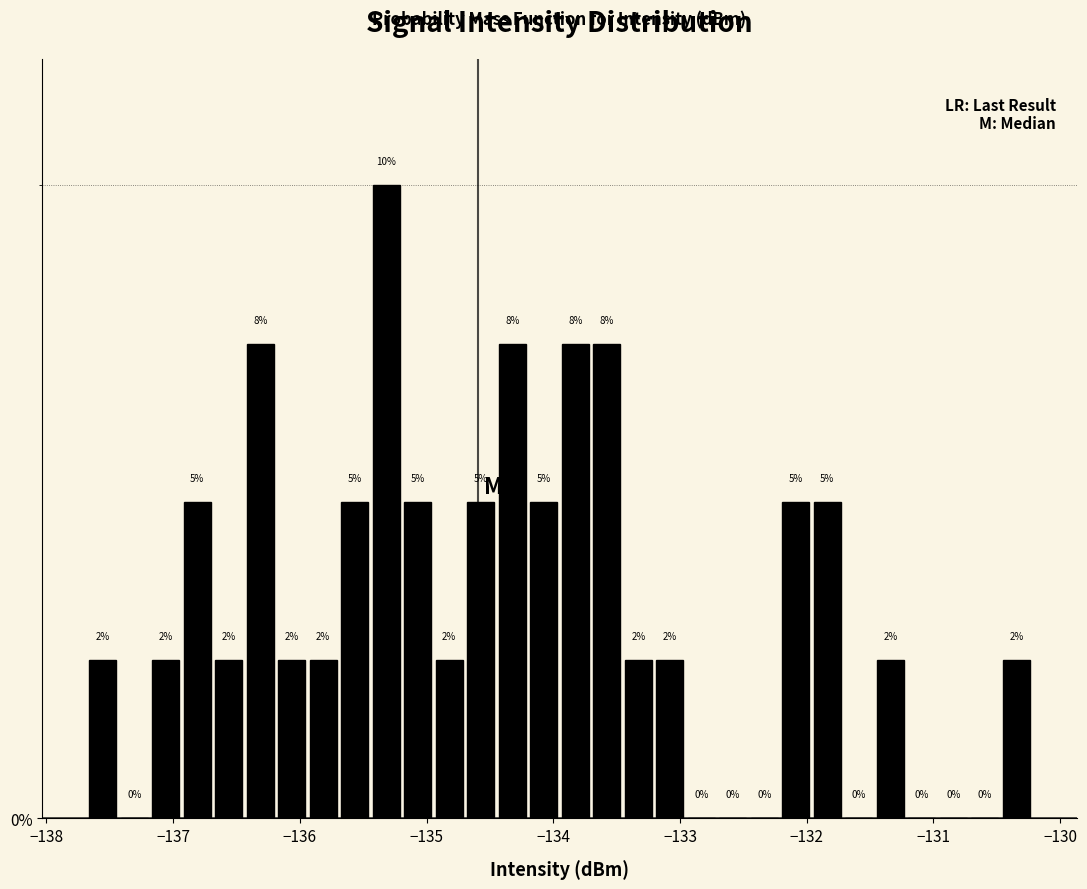

Around what value on the x-axis is the tallest bar? Give the approximate position of its centre, as read against the axis.

-135.3